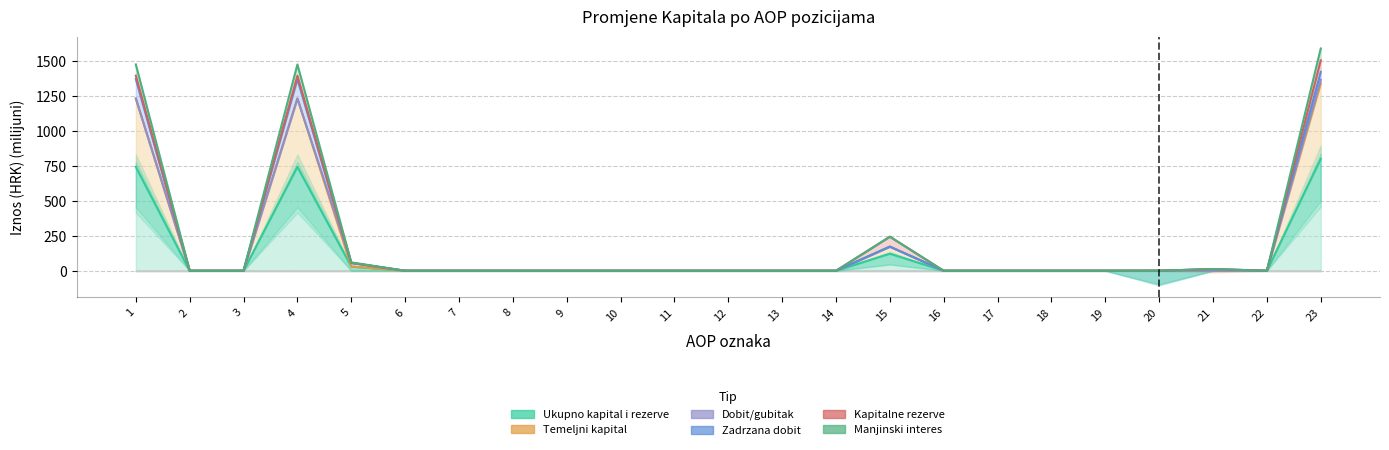

At which category is the sum across all series the highest?

23